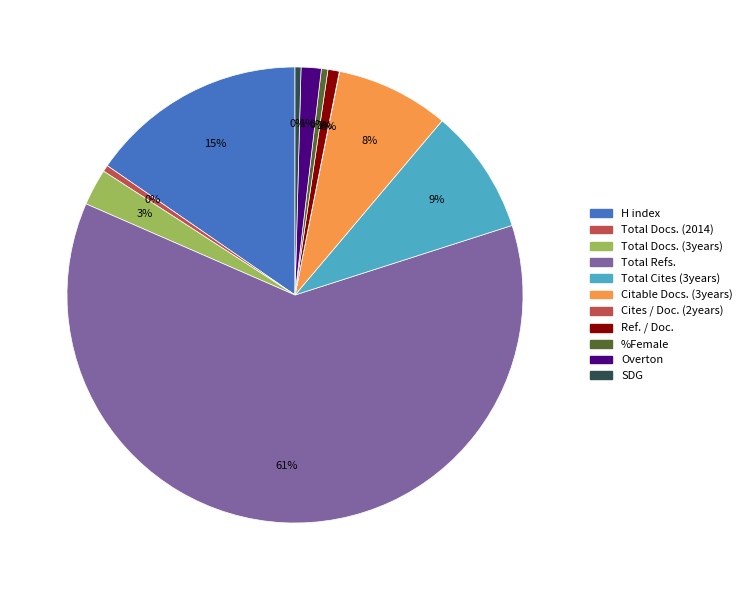

Which category accounts for the majority?

Total Refs.